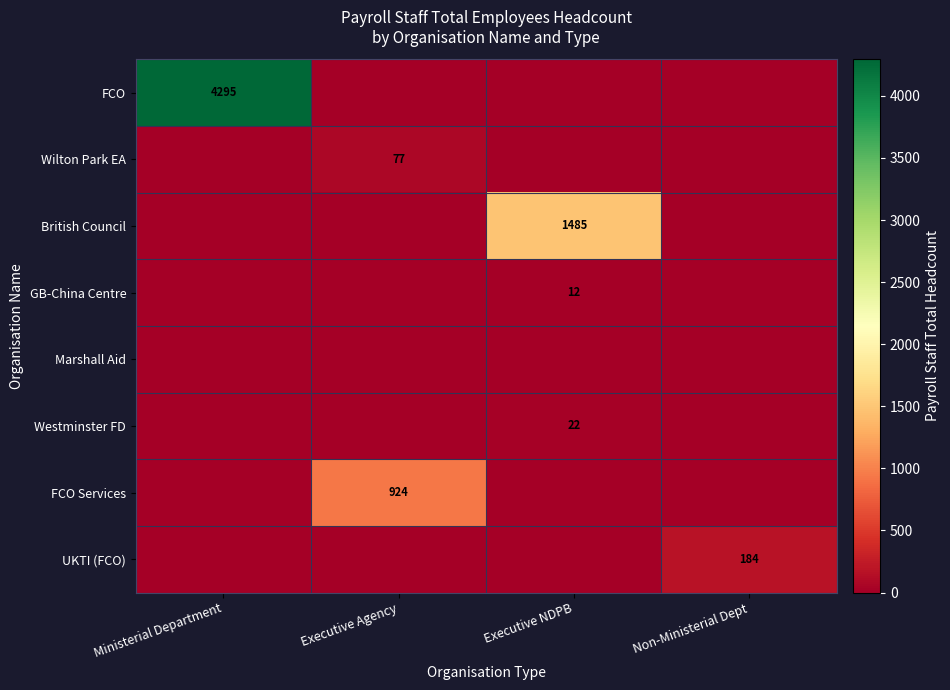

The value of FCO Services at Executive Agency is 924. True or false?

True